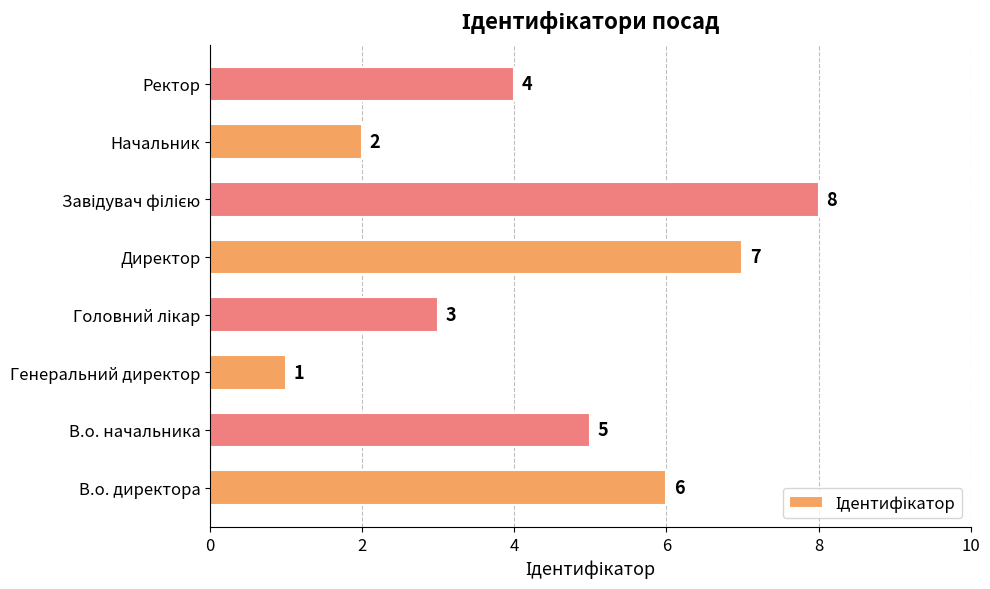

Count the number of categories in the chart.

8